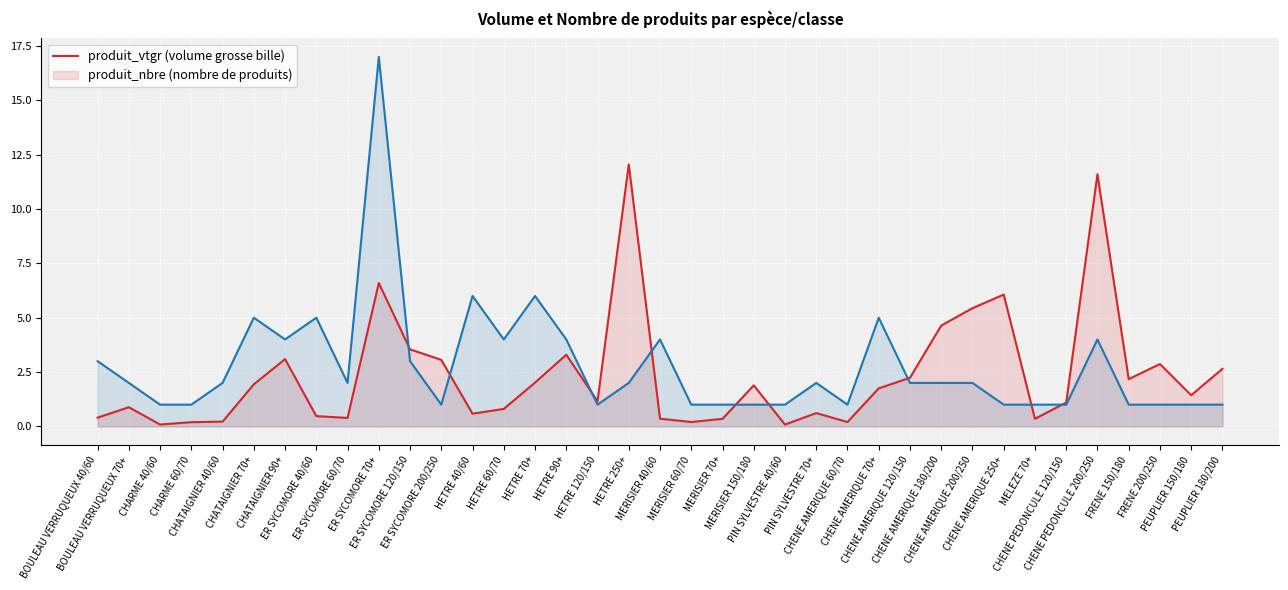

What value does the produit_vtgr series have at FRENE 150/180?

2.2